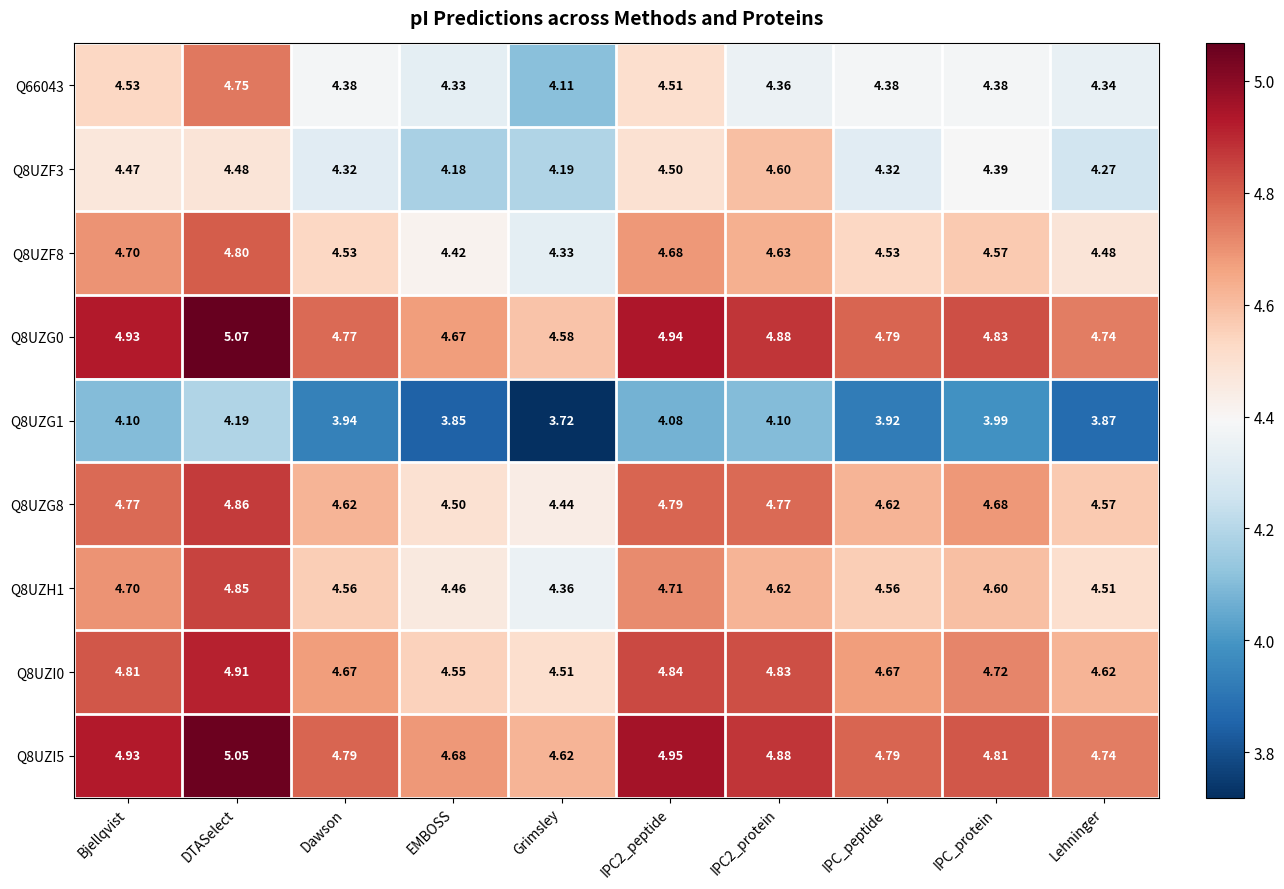

Which series has the largest range (max minus min)?

Q66043